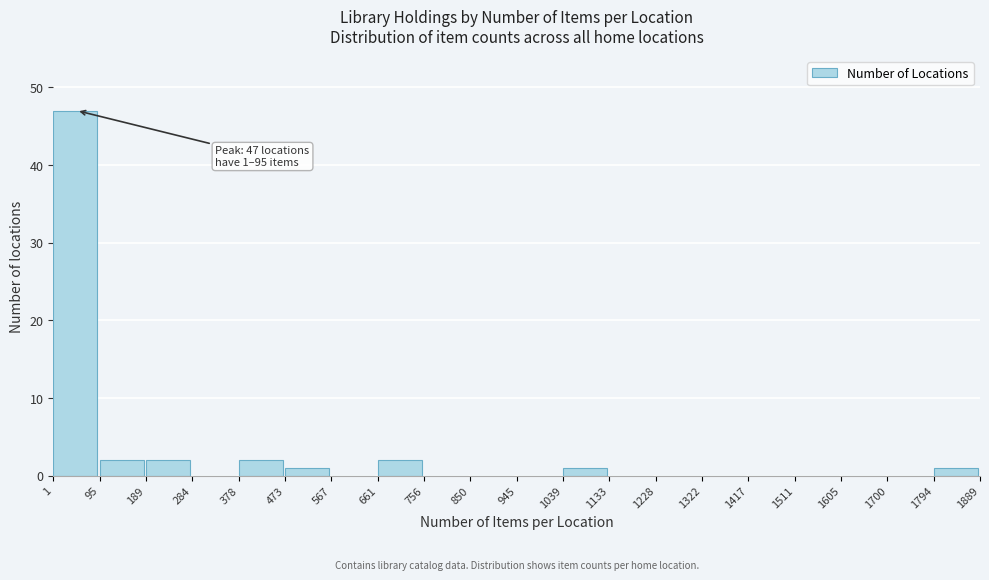

Which range on the x-axis has the tallest bar?

1 to 95